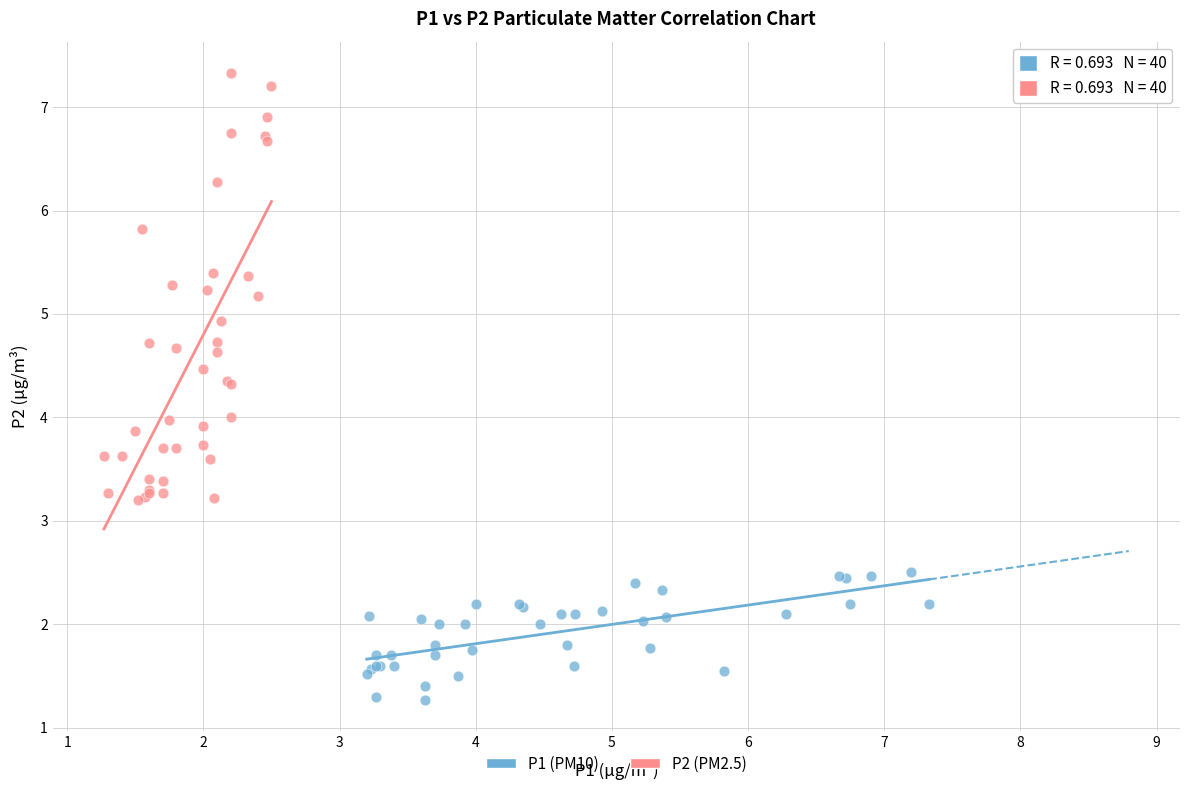

Which series contains the highest Y value?

P2 (PM2.5)